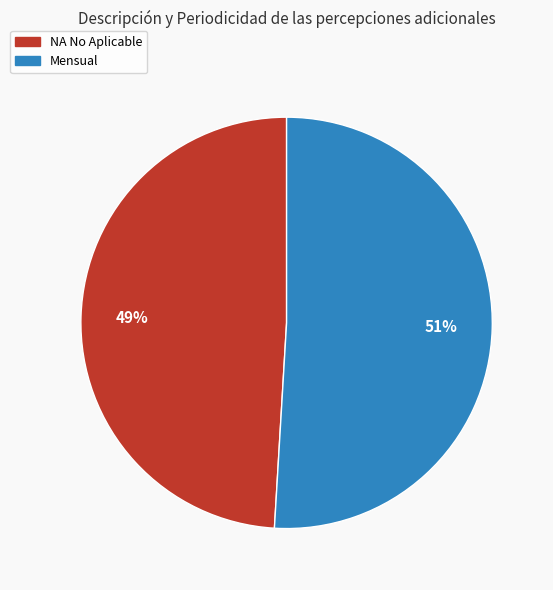

Combined, do Mensual and NA No Aplicable account for over 50%?

Yes